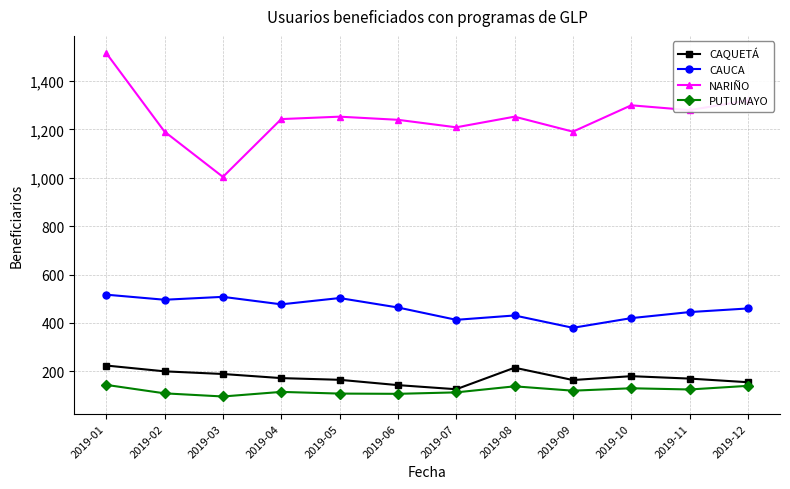

True or false: CAQUETÁ and CAUCA intersect in this chart.

False